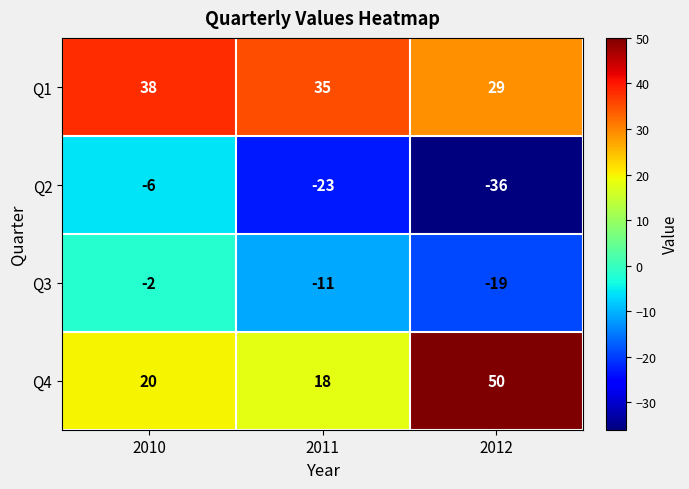

Where does the Q1 series first go above 35?

2010